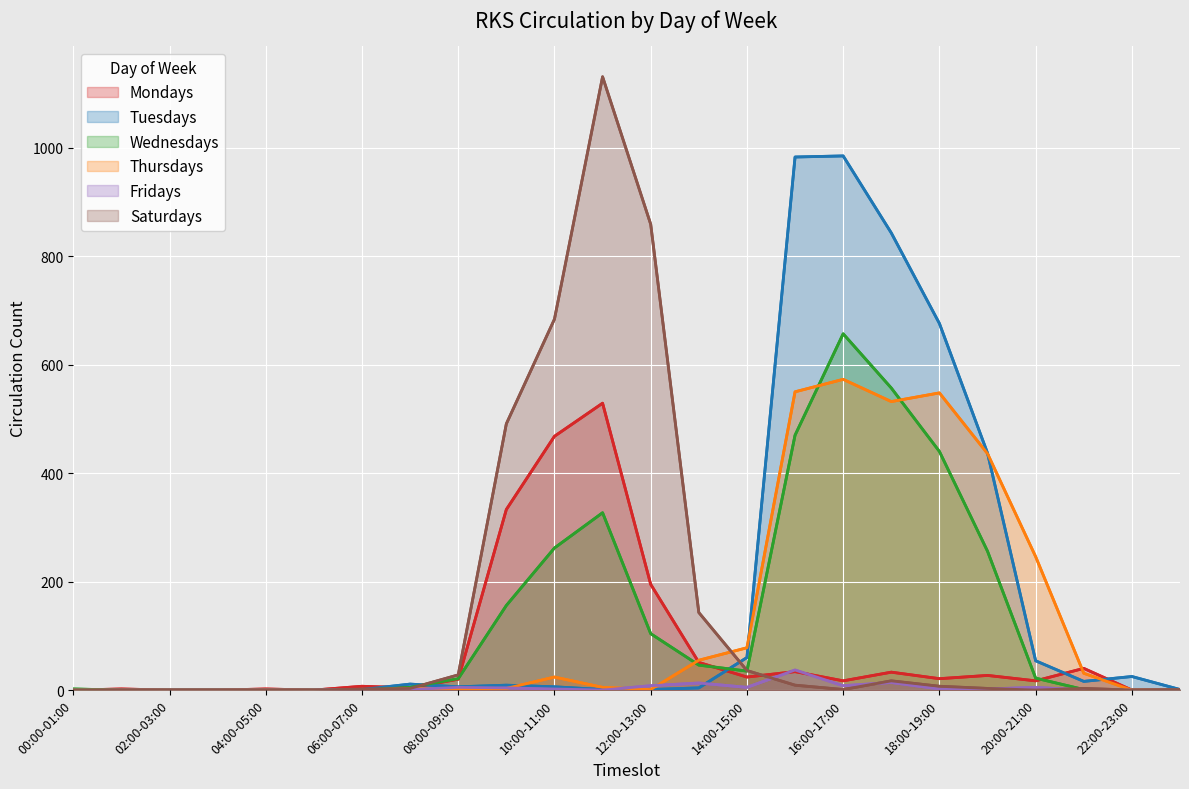

Which label corresponds to the smallest value in the chart?

00:00-01:00